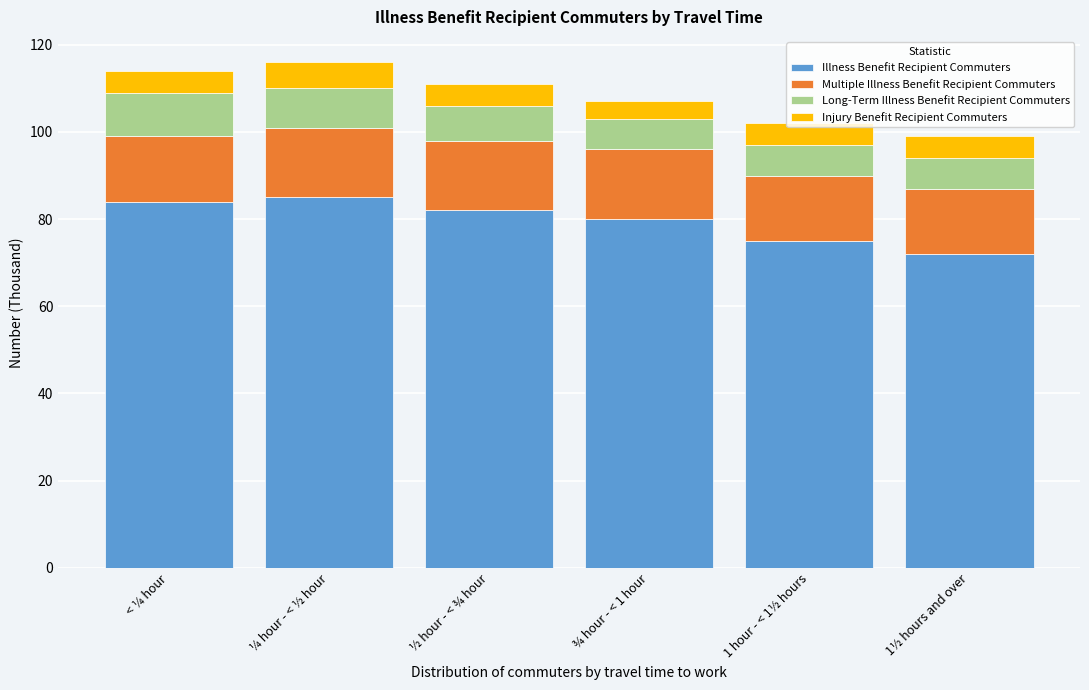

What is the sum of all Illness Benefit Recipient Commuters values?

478